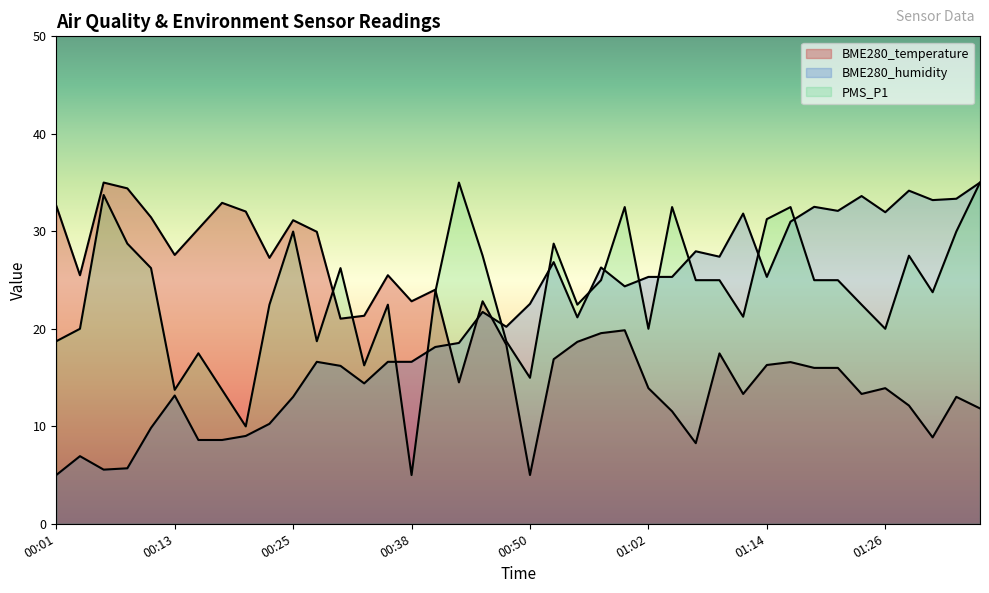

What is the label of the 10th point from the right?

01:14